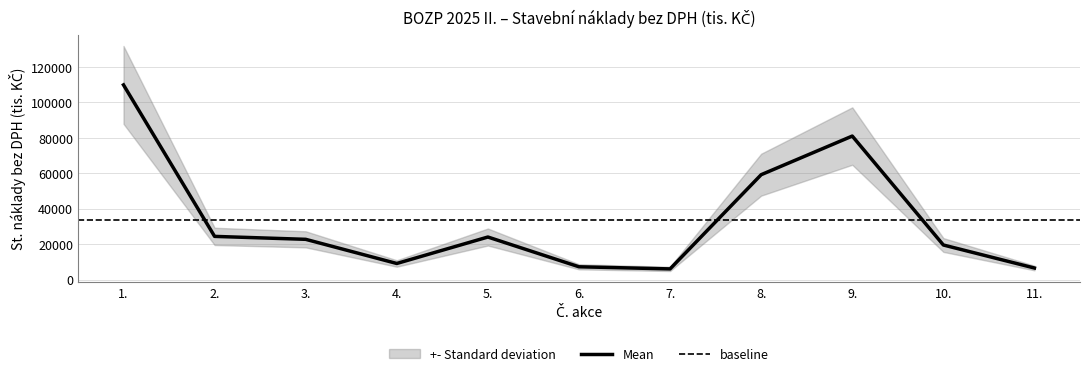

Reading left to right, transcribe all the data shown in this chart.

1.=109887	2.=24360	3.=22700	4.=9063	5.=24000	6.=7200	7.=6000	8.=59189	9.=81000	10.=19500	11.=6500